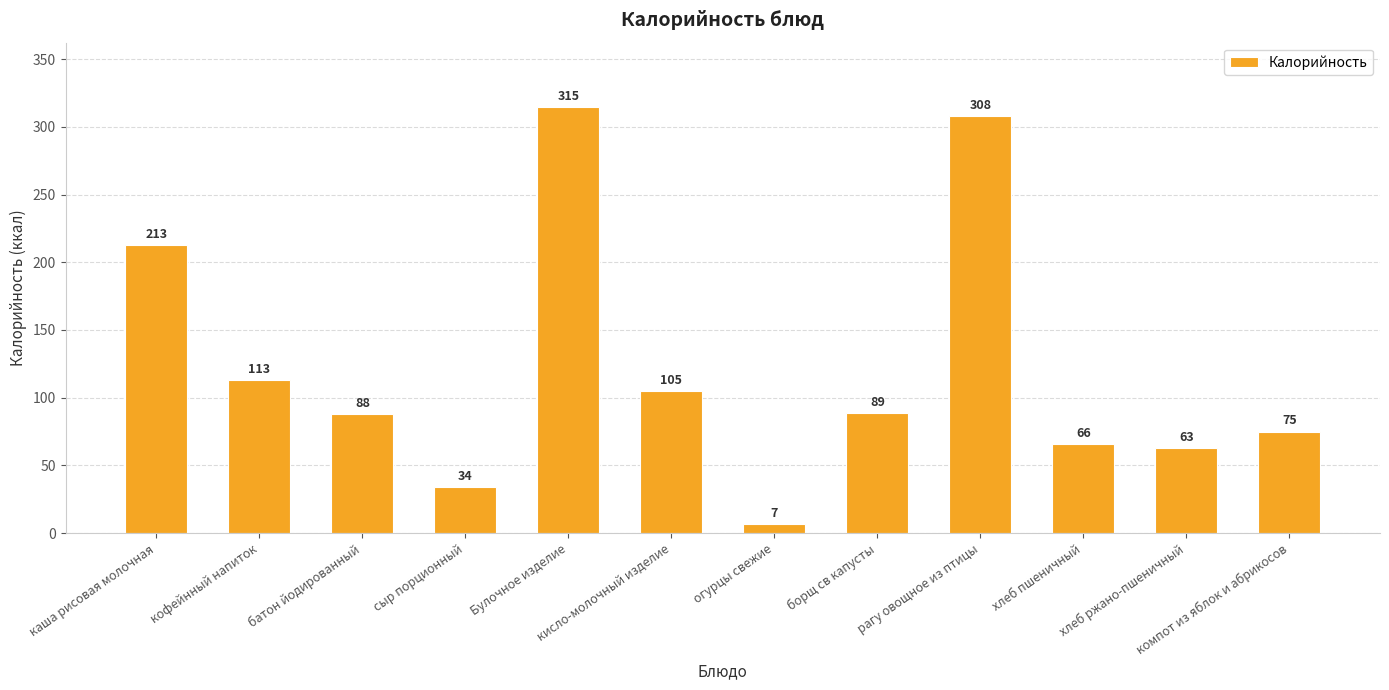

What is the difference between the values at борщ св капусты and рагу овощное из птицы?

219